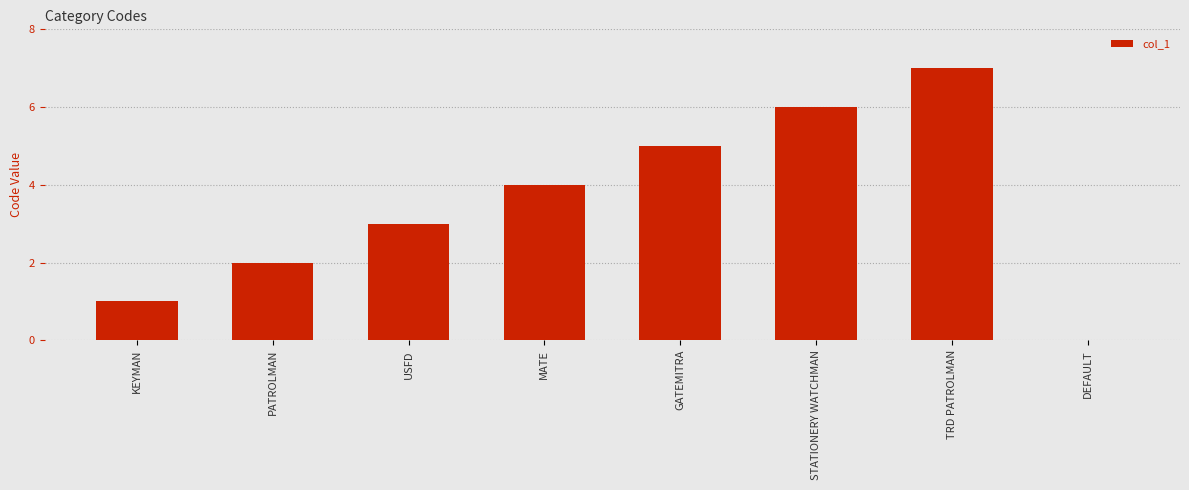

Read the value at GATEMITRA.

5